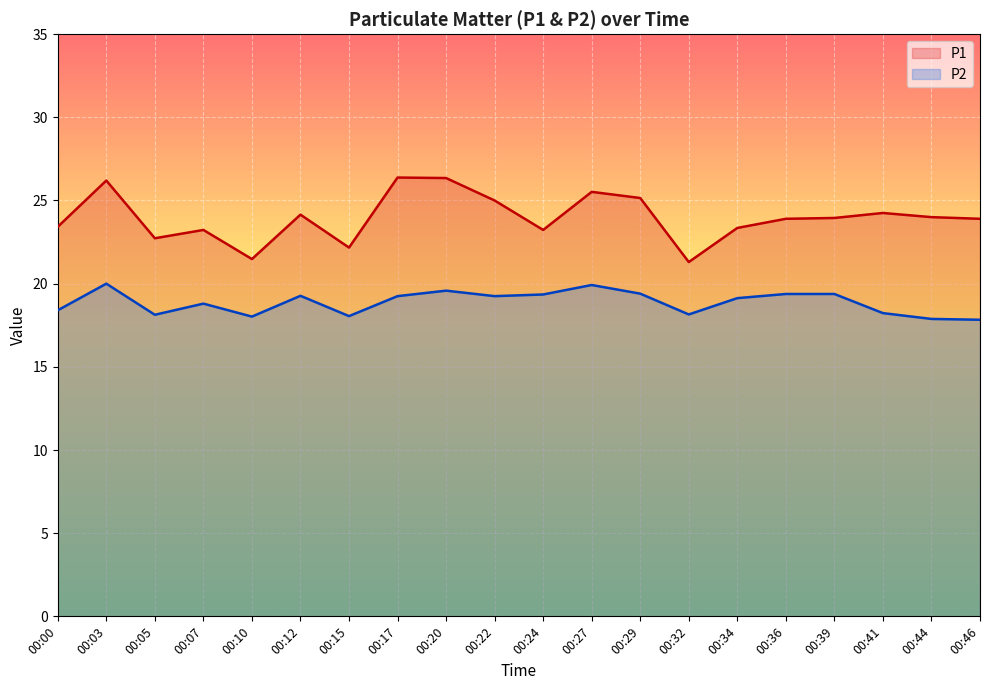

How many interior local valleys does the P2 series have?

5